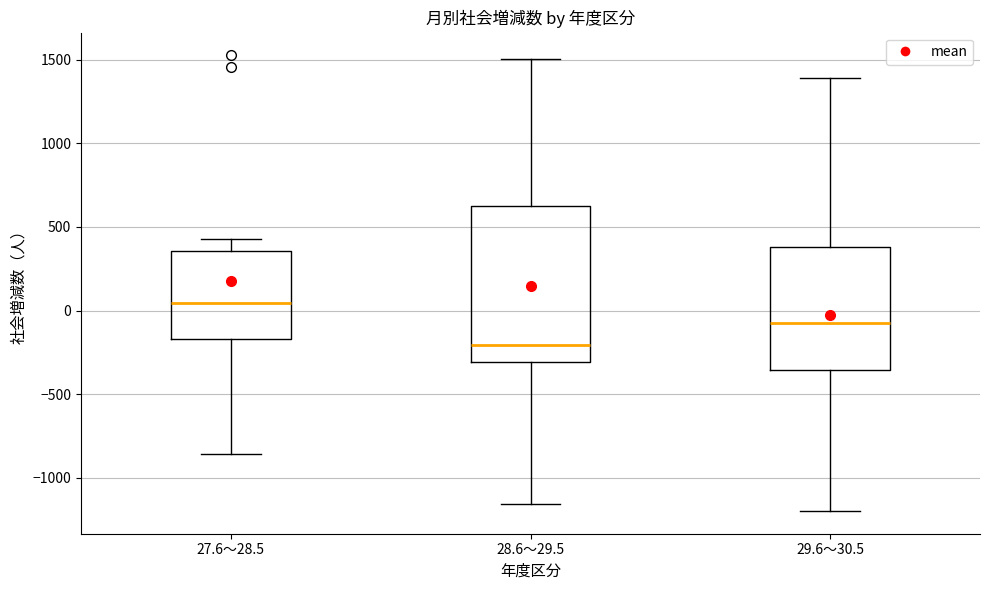

Which box is the tallest, from its lower edge to its upper edge?

28.6～29.5